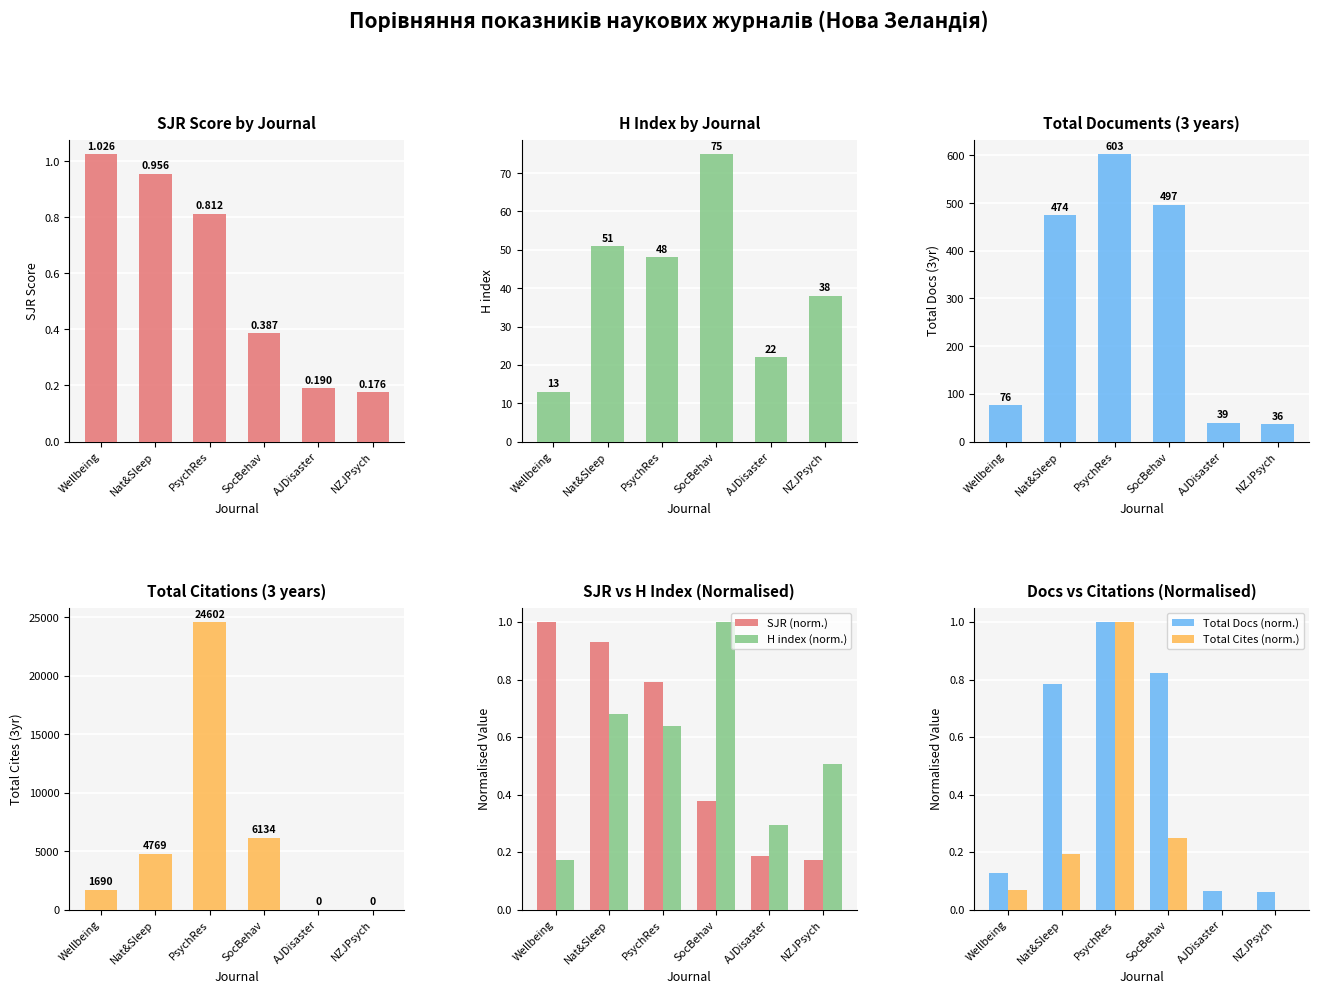

Is it true that SJR (norm.) equals 0.3 at AJDisaster?

False